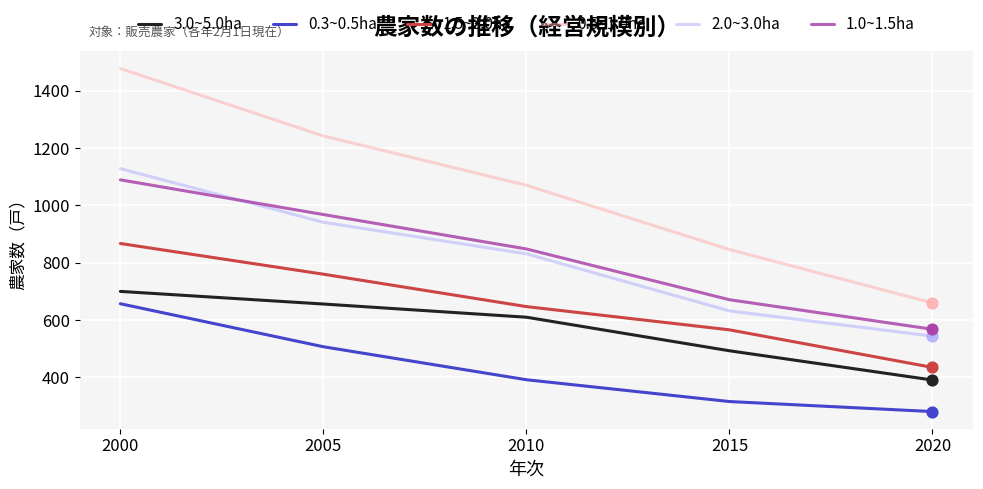

At how many categories does at least one series exceed 1472?

1